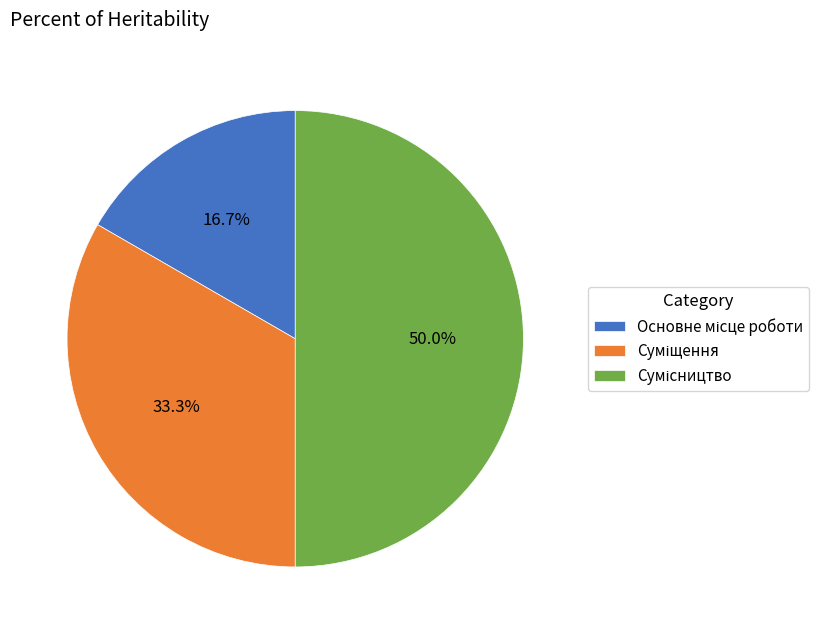

How many segments does this pie chart have?

3